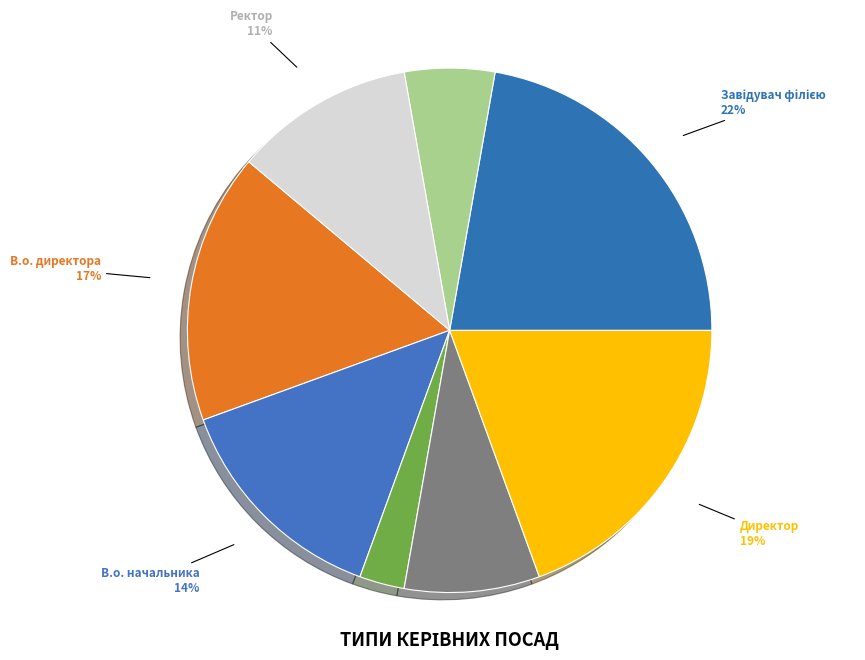

To the nearest percent, what is the difference between the largest and smallest slice percentages?

19%